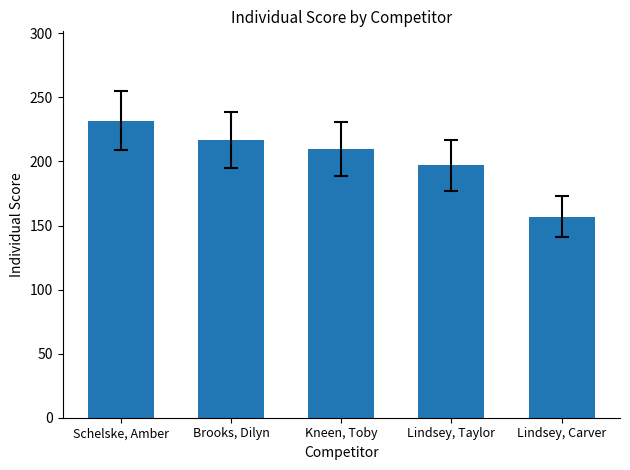

What is the value of the 4th bar from the left?

197